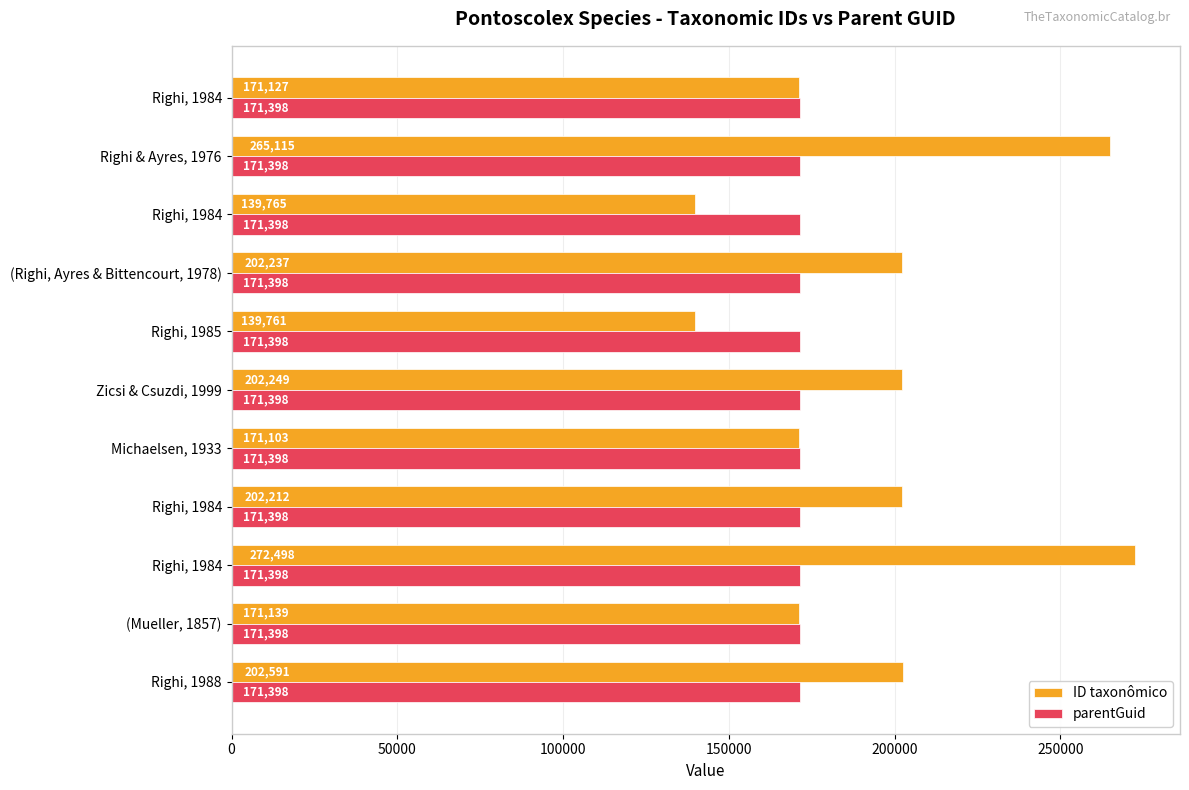

Which category has the lowest value in the ID taxonômico series?

Righi, 1985